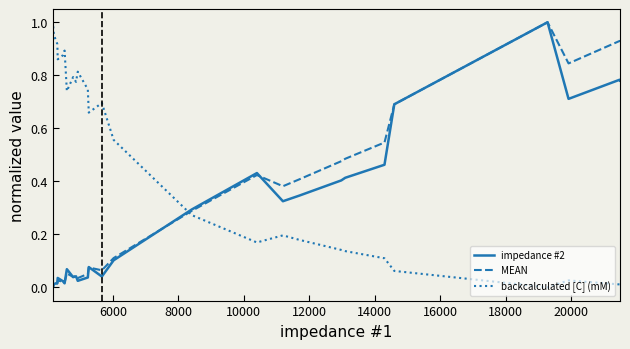

How many positive values does the impedance #2 series have?

26